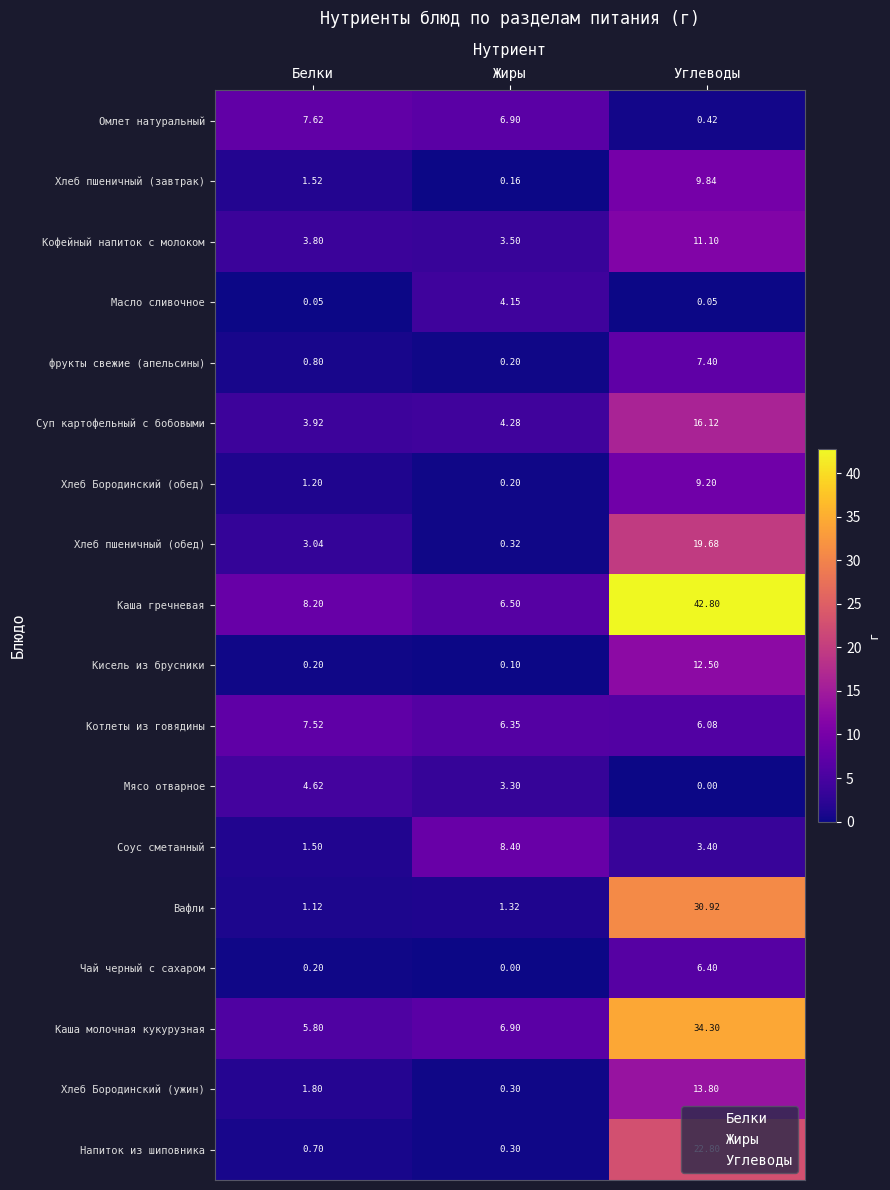

At Углеводы, list the series in order from largest to smallest.

Каша гречневая, Каша молочная кукурузная, Вафли, Напиток из шиповника, Хлеб пшеничный (обед), Суп картофельный с бобовыми, Хлеб Бородинский (ужин), Кисель из брусники, Кофейный напиток с молоком, Хлеб пшеничный (завтрак), Хлеб Бородинский (обед), фрукты свежие (апельсины), Чай черный с сахаром, Котлеты из говядины, Соус сметанный, Омлет натуральный, Масло сливочное, Мясо отварное